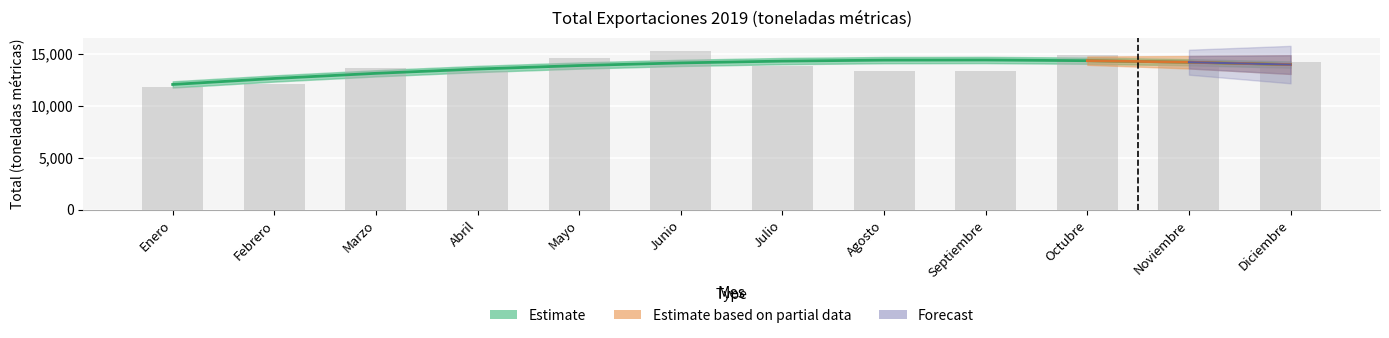

Which category has the highest value across all series?

Septiembre